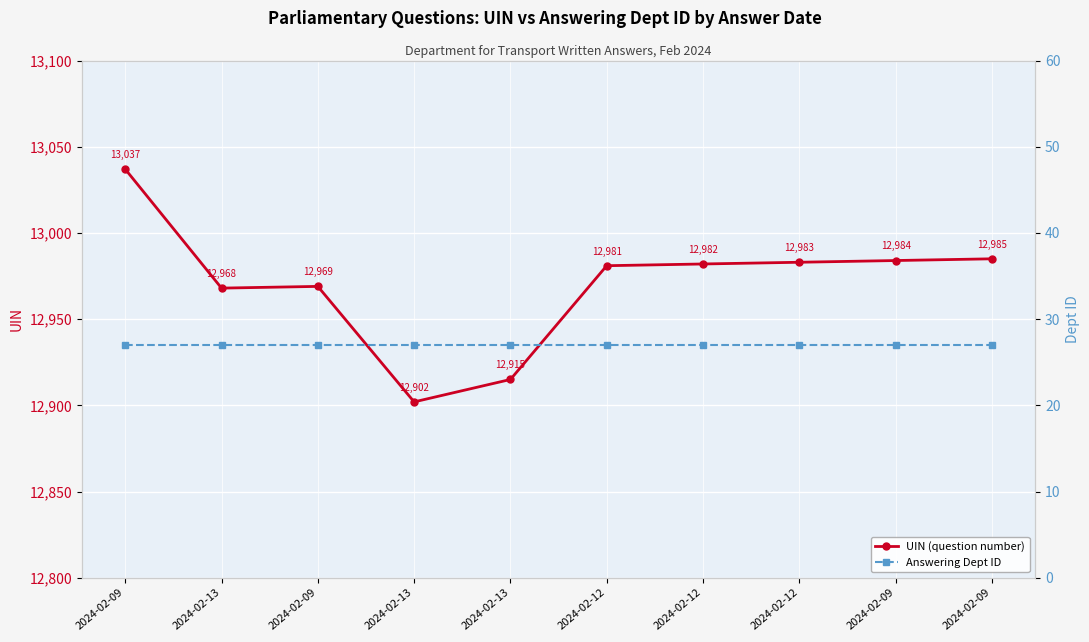

True or false: UIN (question number) has more than 0 points higher than both neighbors.

True